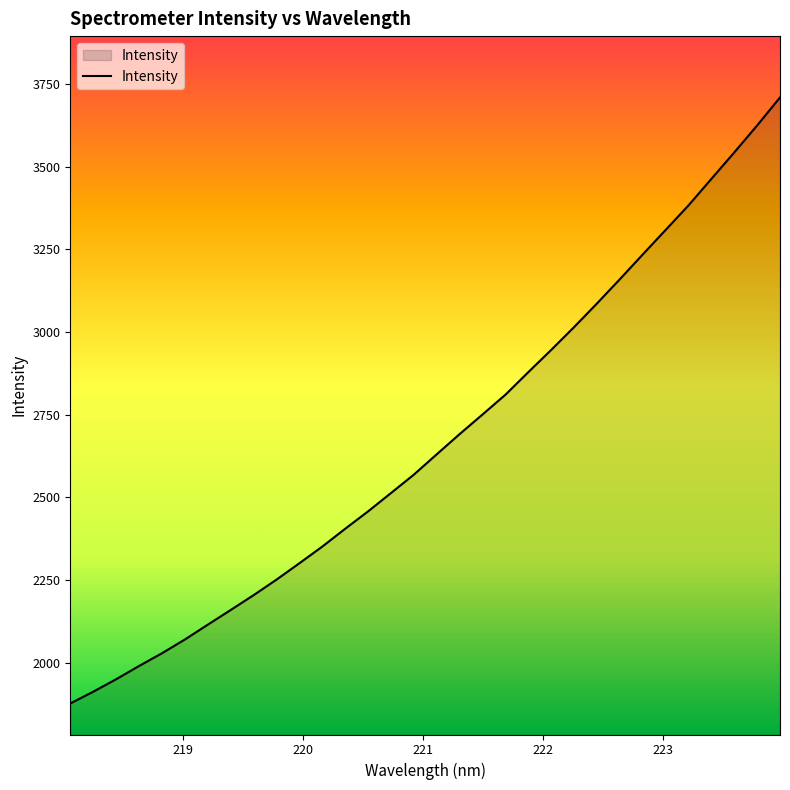

What is the smallest value displayed?

1876.8